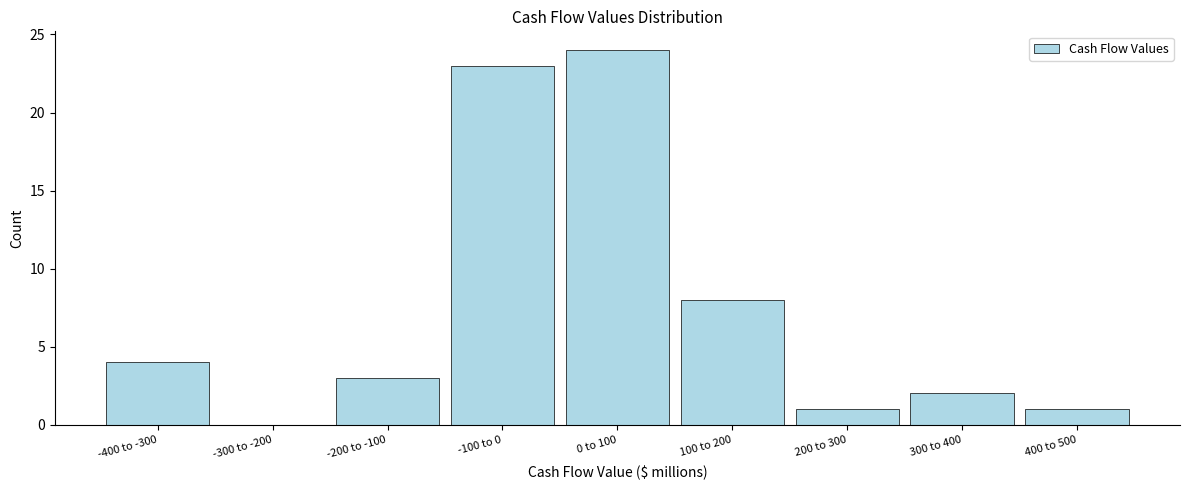

Reading left to right, extract all data points from this chart.

-400 to -300=4	-300 to -200=0	-200 to -100=3	-100 to 0=23	0 to 100=24	100 to 200=8	200 to 300=1	300 to 400=2	400 to 500=1